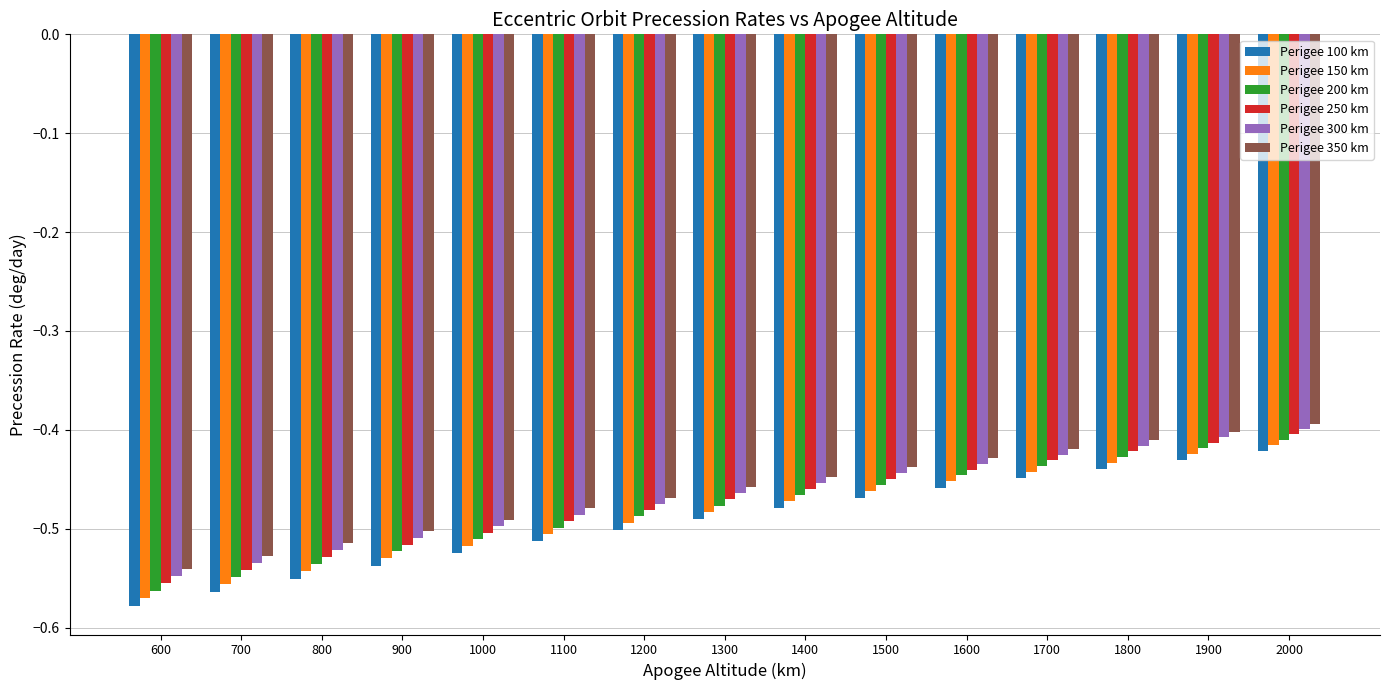

Between 1000 and 1800, which series saw the biggest shift?

Perigee 100 km